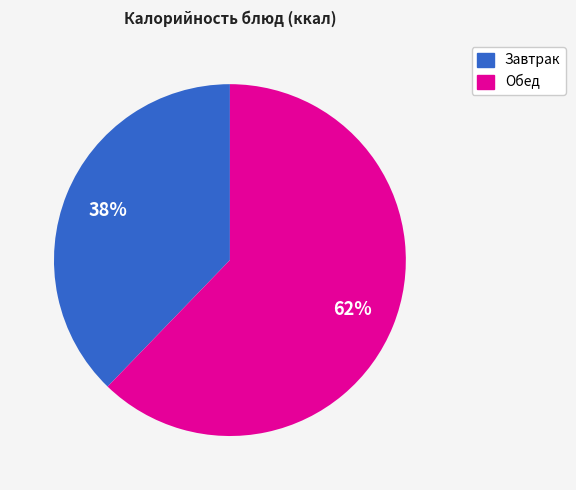

Is it true that Обед is 70% of the pie?

False